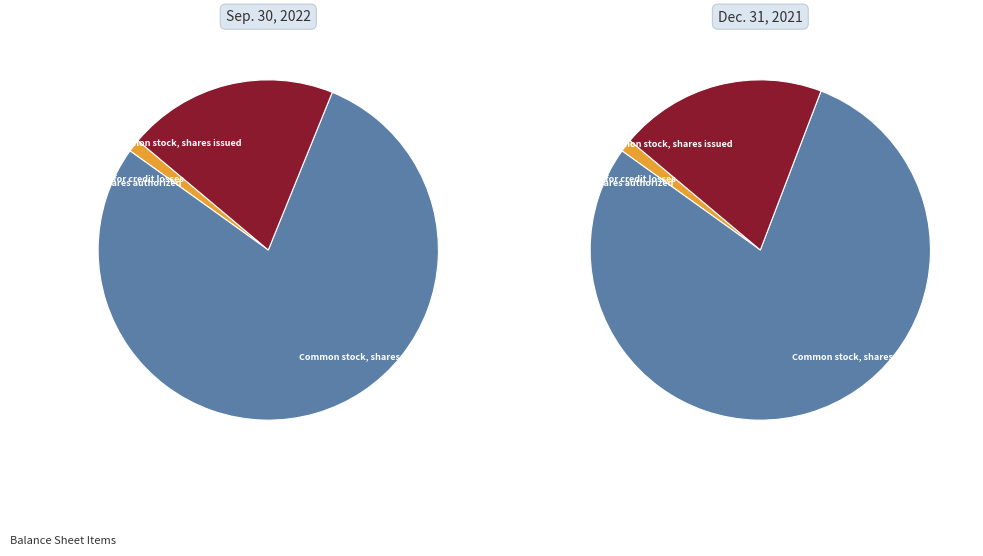

To the nearest percent, what is the combined percentage of Allowance for credit losses and Common stock, shares issued?

20%